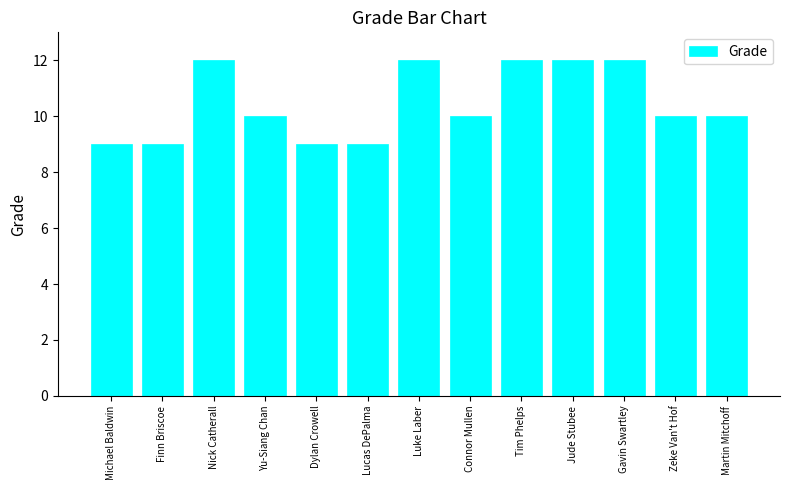

What is the greatest value displayed?

12